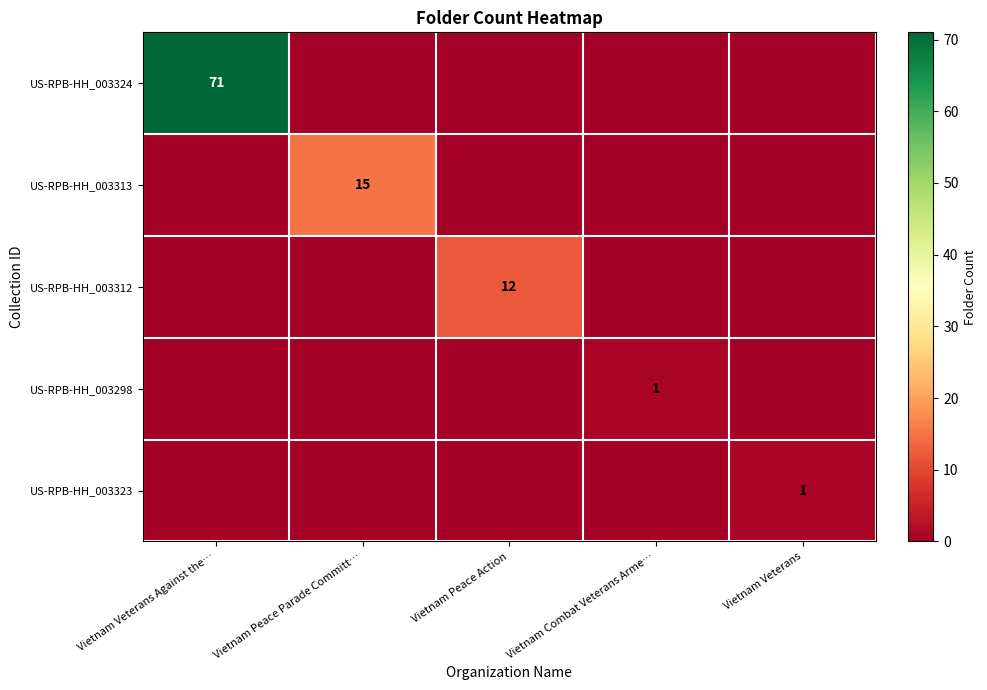

How many US-RPB-HH_003323 values are between 0 and 1?

5